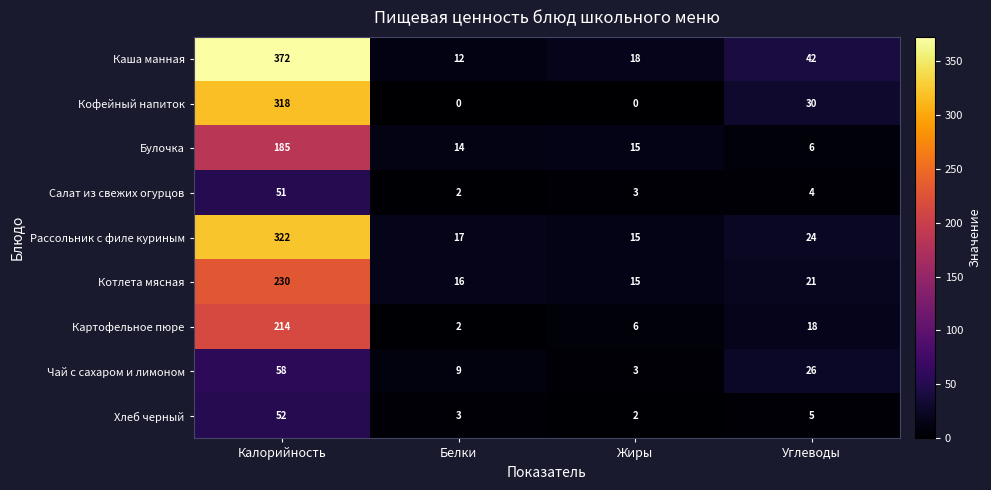

Which category has the highest value across all series?

Калорийность